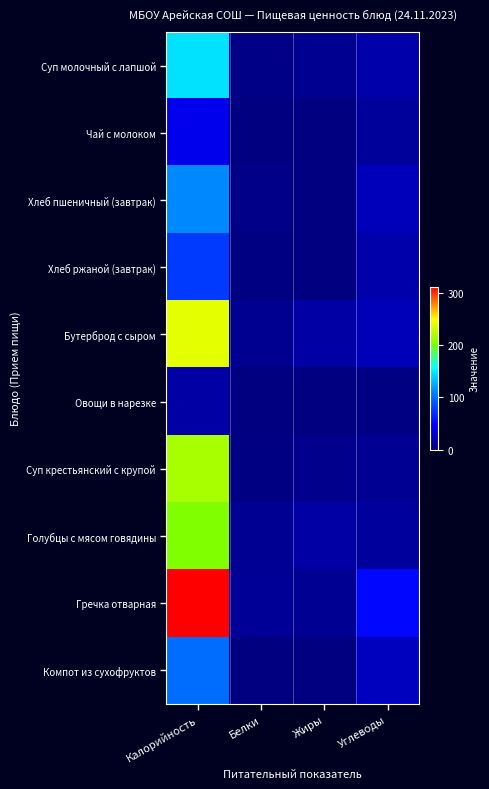

At Калорийность, list the series in order from smallest to largest.

Овощи в нарезке, Чай с молоком, Хлеб ржаной (завтрак), Компот из сухофруктов, Хлеб пшеничный (завтрак), Суп молочный с лапшой, Голубцы с мясом говядины, Суп крестьянский с крупой, Бутерброд с сыром, Гречка отварная